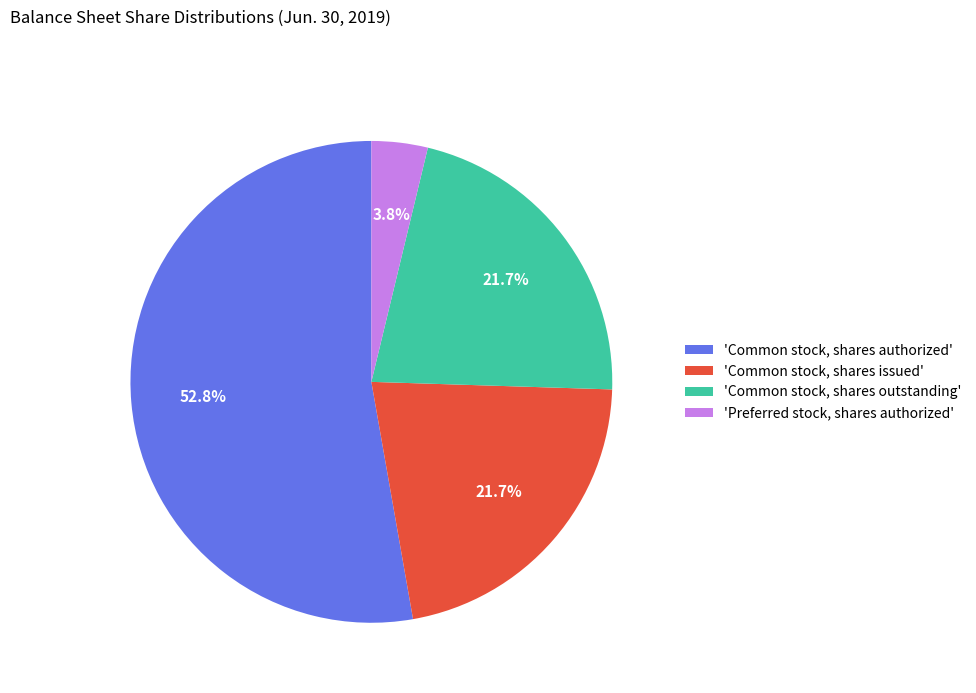

What is the smallest slice in the pie chart?

'Preferred stock, shares authorized'